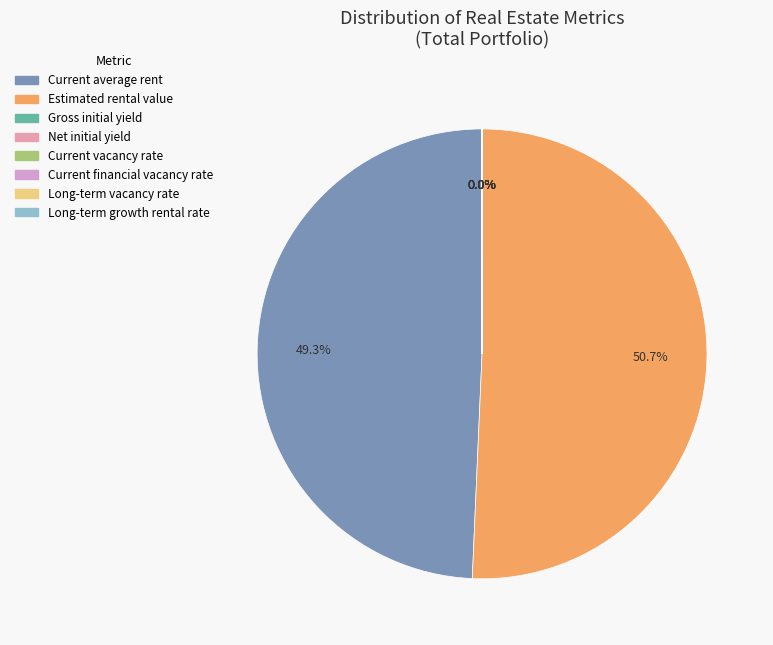

Which category has the biggest portion of the pie?

Estimated rental value